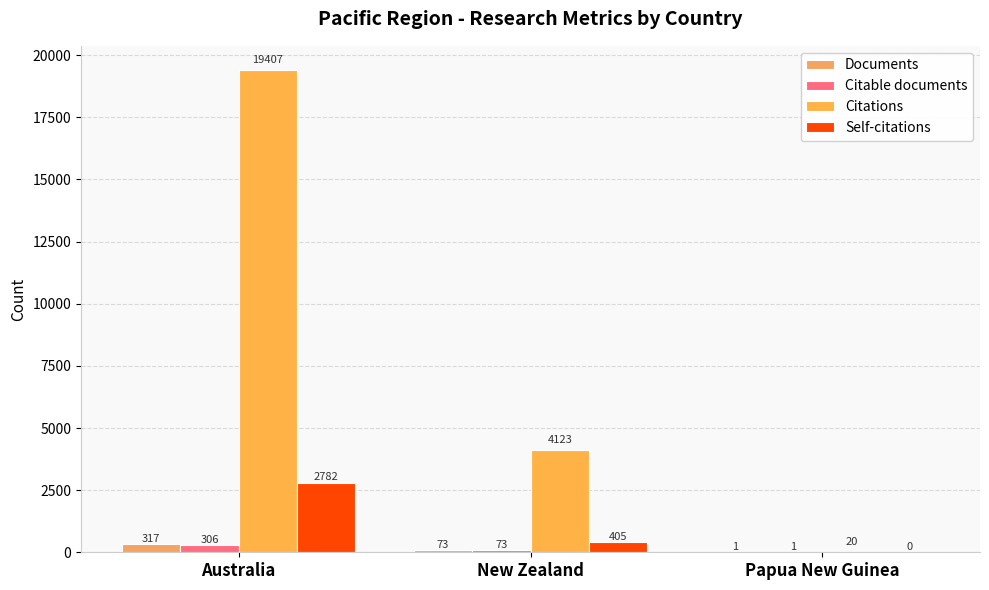

Are the bars grouped side by side (vs. stacked)?

Yes